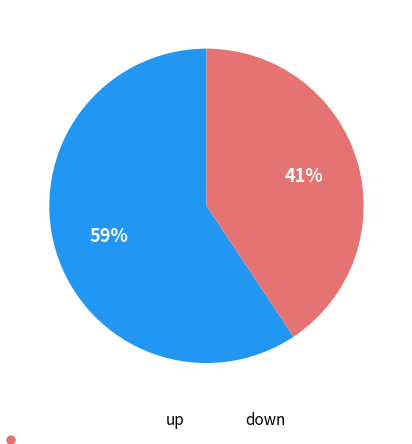

How many slices are in this pie chart?

2